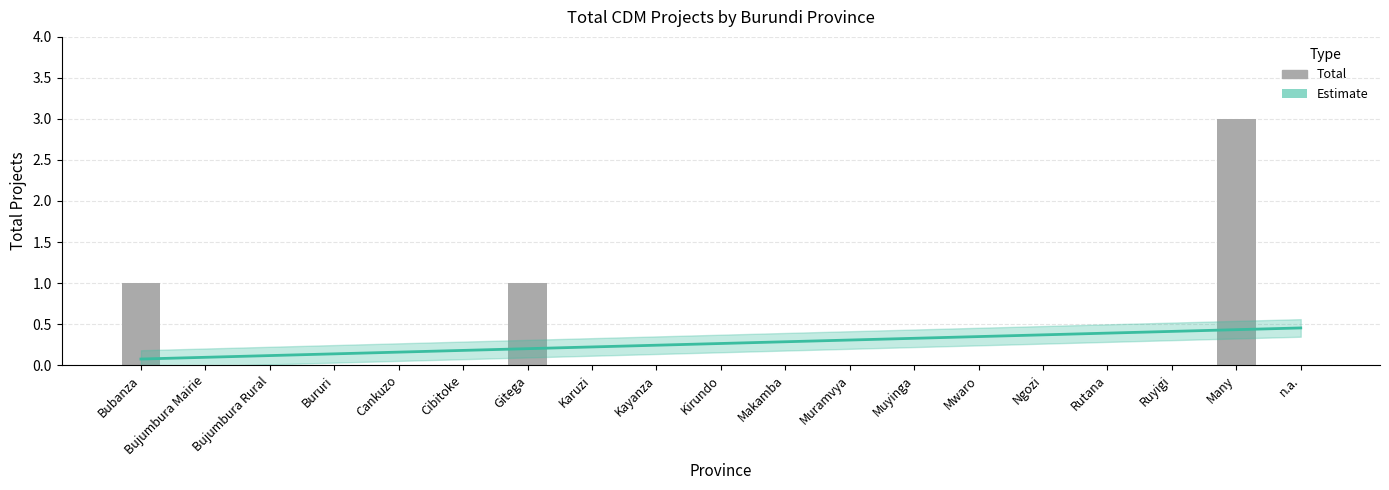

Reading left to right, what are all the values shown in this chart?

1	0	0	0	0	0	1	0	0	0	0	0	0	0	0	0	0	3	0